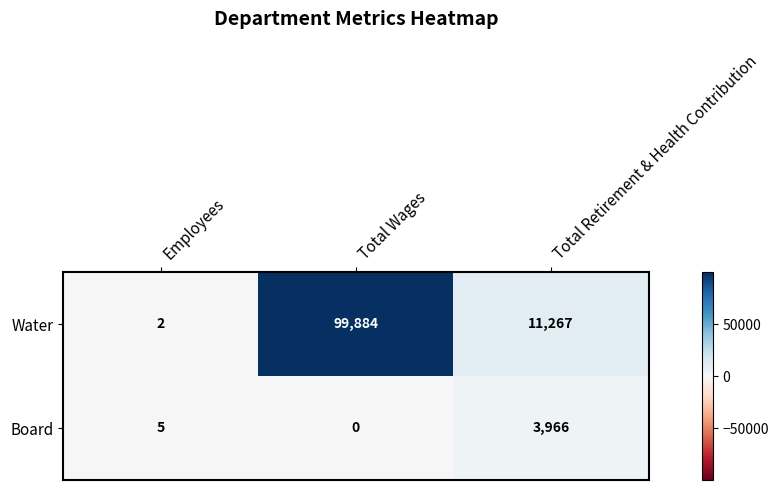

Which label corresponds to the smallest value in the chart?

Total Wages